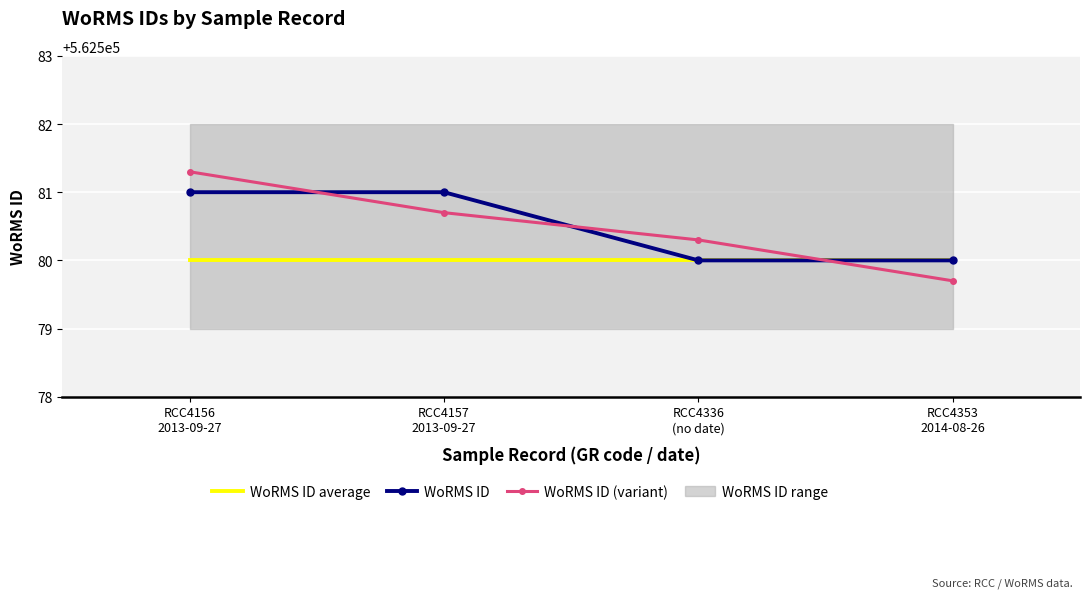

What value does the WoRMS ID (variant) series have at RCC4336
(no date)?

562580.3